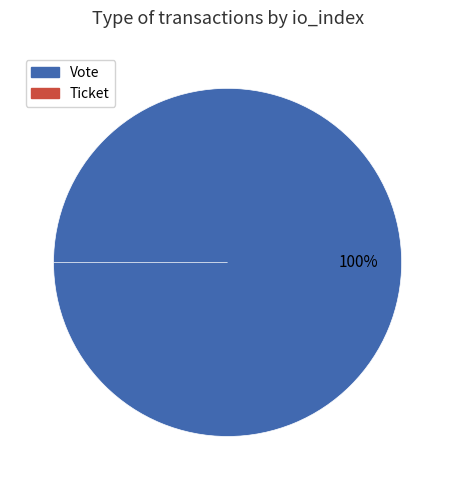

Rank the categories by value from highest to lowest.

Vote, Ticket